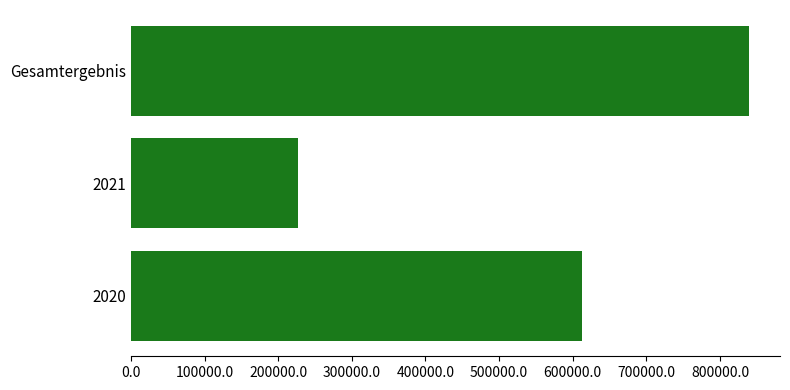

How many bars are there in total?

3